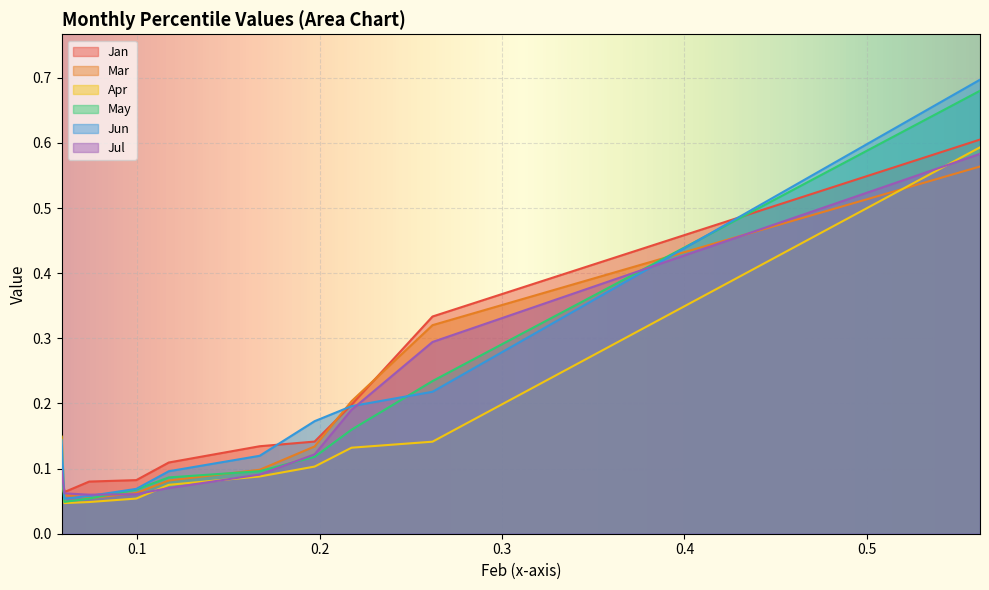

Which category has the lowest value across all series?

pct15